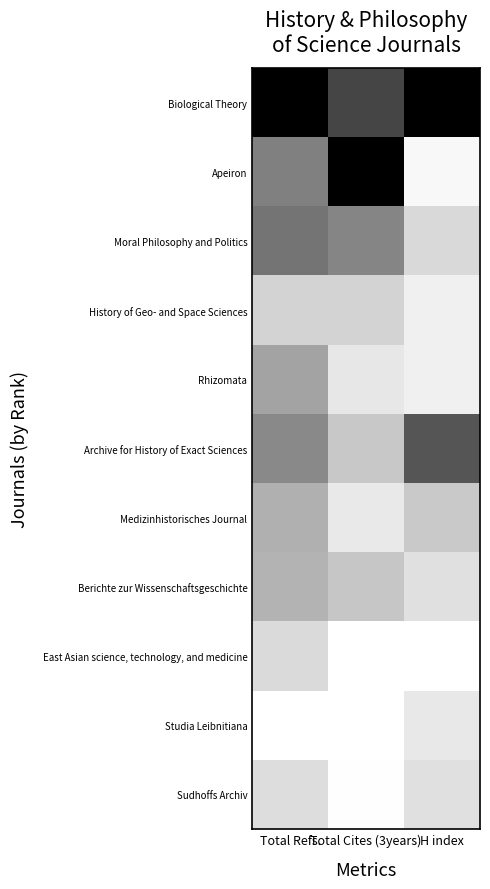

Which has a higher value, H index or Total Refs.?

H index